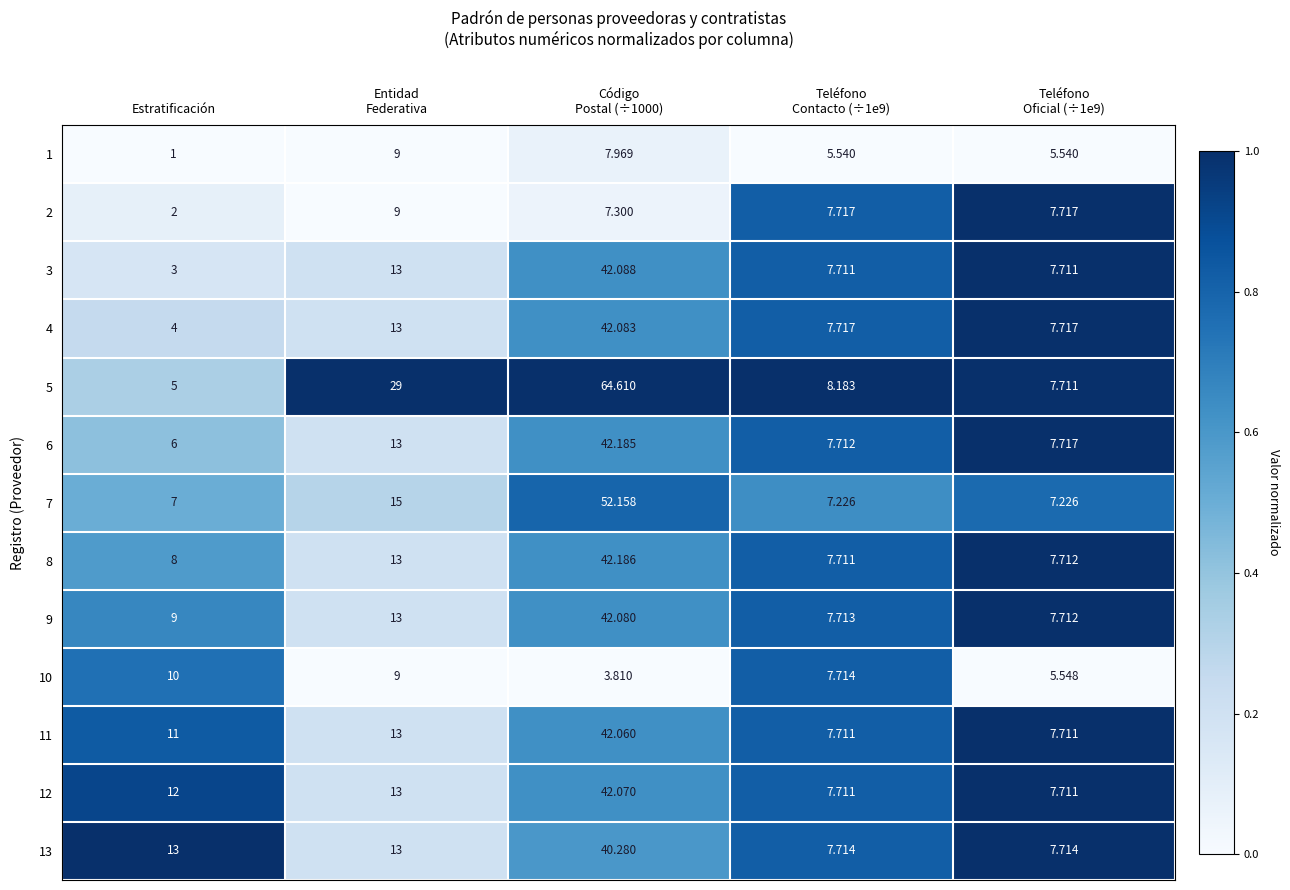

At which label does 10 first exceed 7?

Estratificación